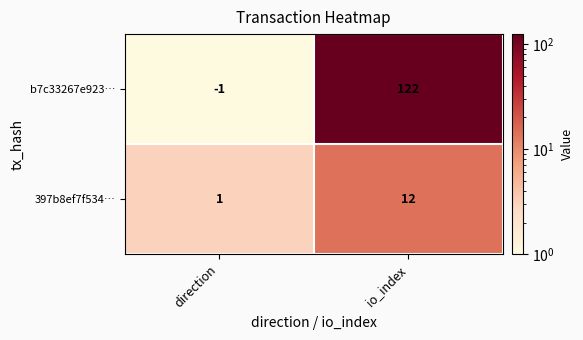

The b7c33267e923… series shows 122 at io_index. True or false?

True